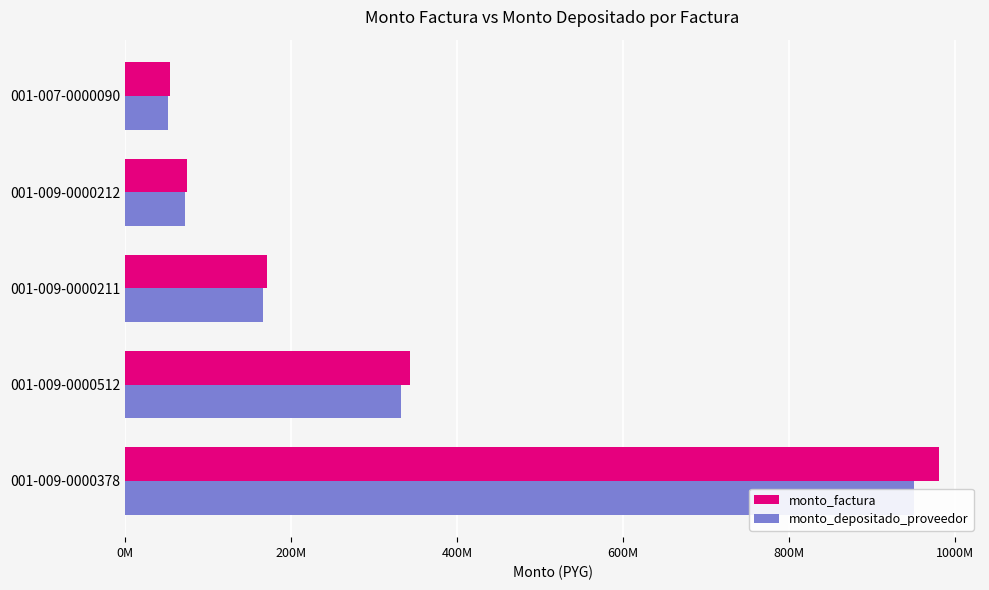

True or false: monto_factura has a value of 99374660 at 001-009-0000212.

False